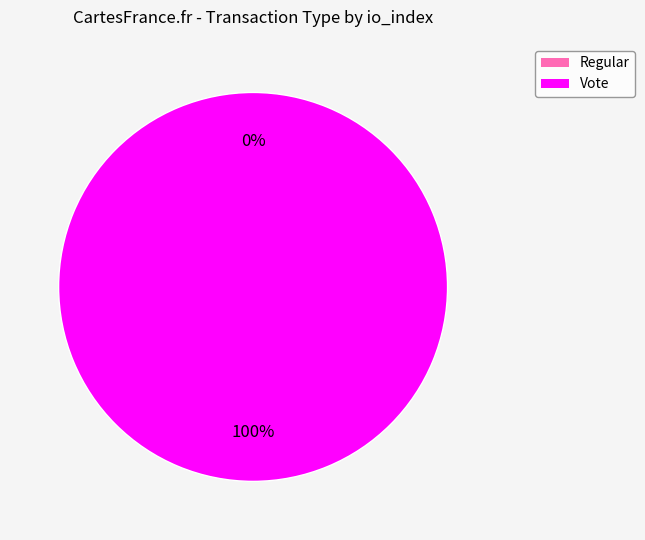

Is Vote the majority of the pie?

Yes